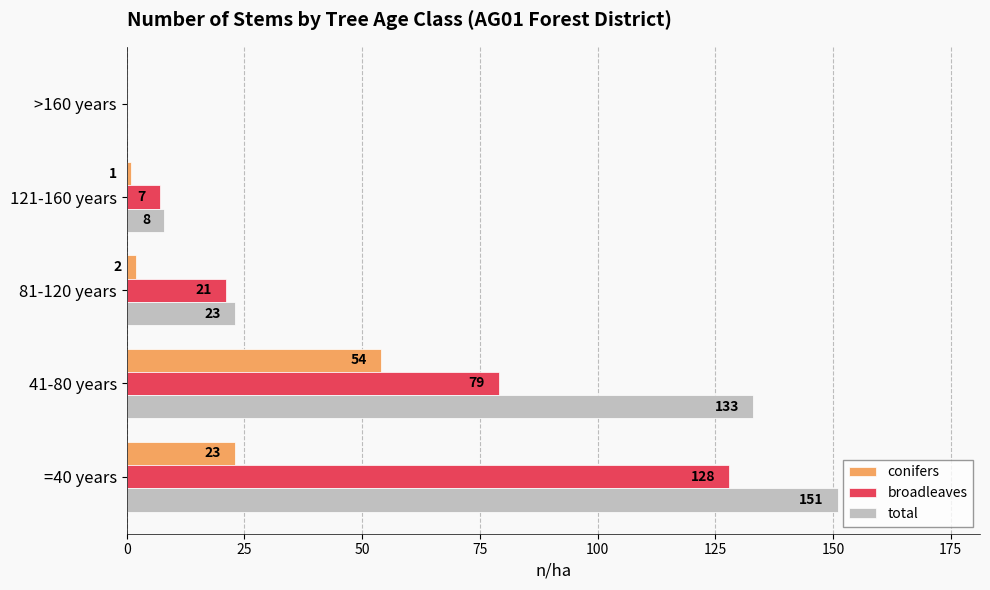

What is the highest value of the total series?

151